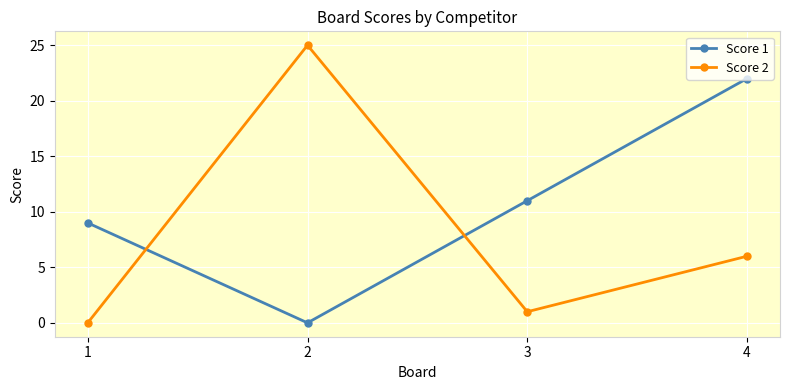

What is the sum of all Score 1 values?

42